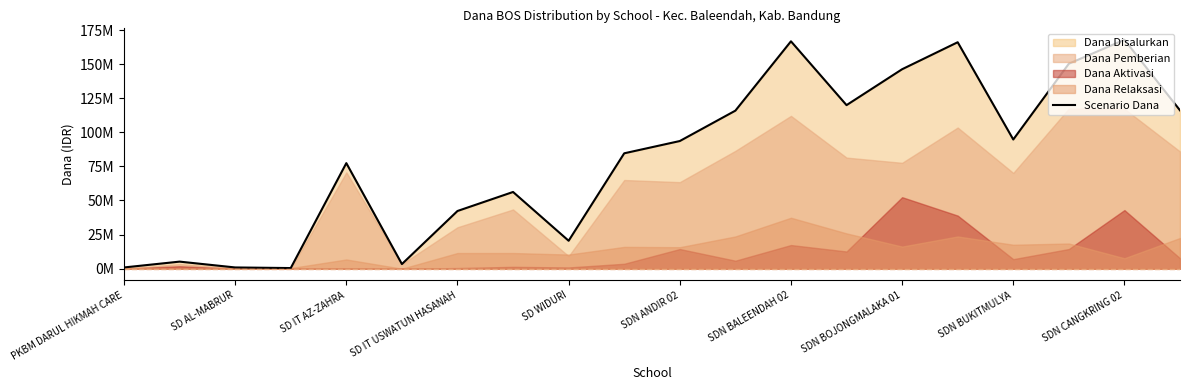

What is the difference between the second highest and minimum values?

166275000